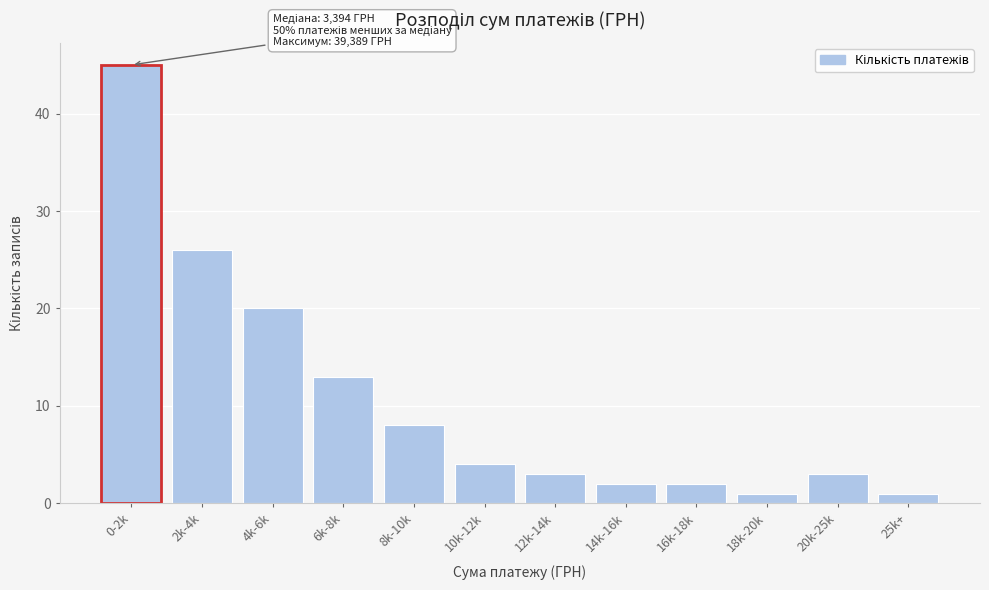

Reading right to left, transcribe all the data shown in this chart.

25k+=1	20k-25k=3	18k-20k=1	16k-18k=2	14k-16k=2	12k-14k=3	10k-12k=4	8k-10k=8	6k-8k=13	4k-6k=20	2k-4k=26	0-2k=45